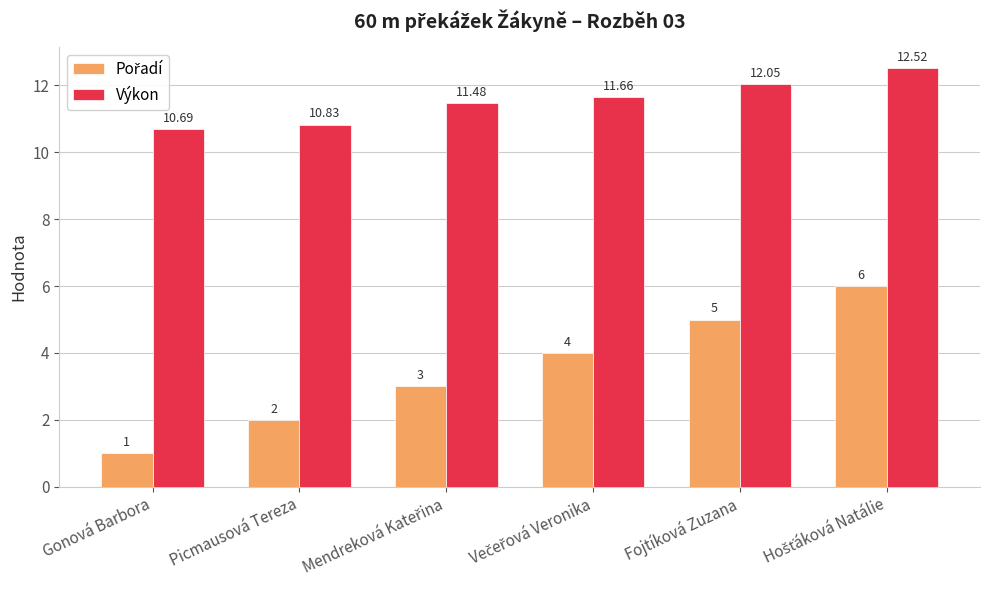

Which category has the lowest value in the Výkon series?

Gonová Barbora